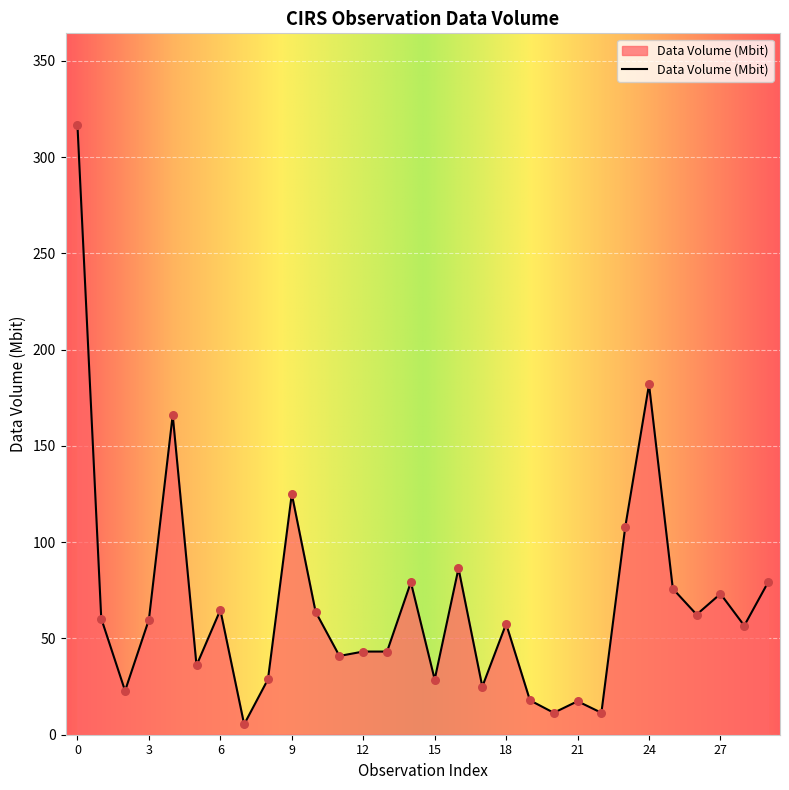

What is the difference between the maximum and minimum values?

311.4